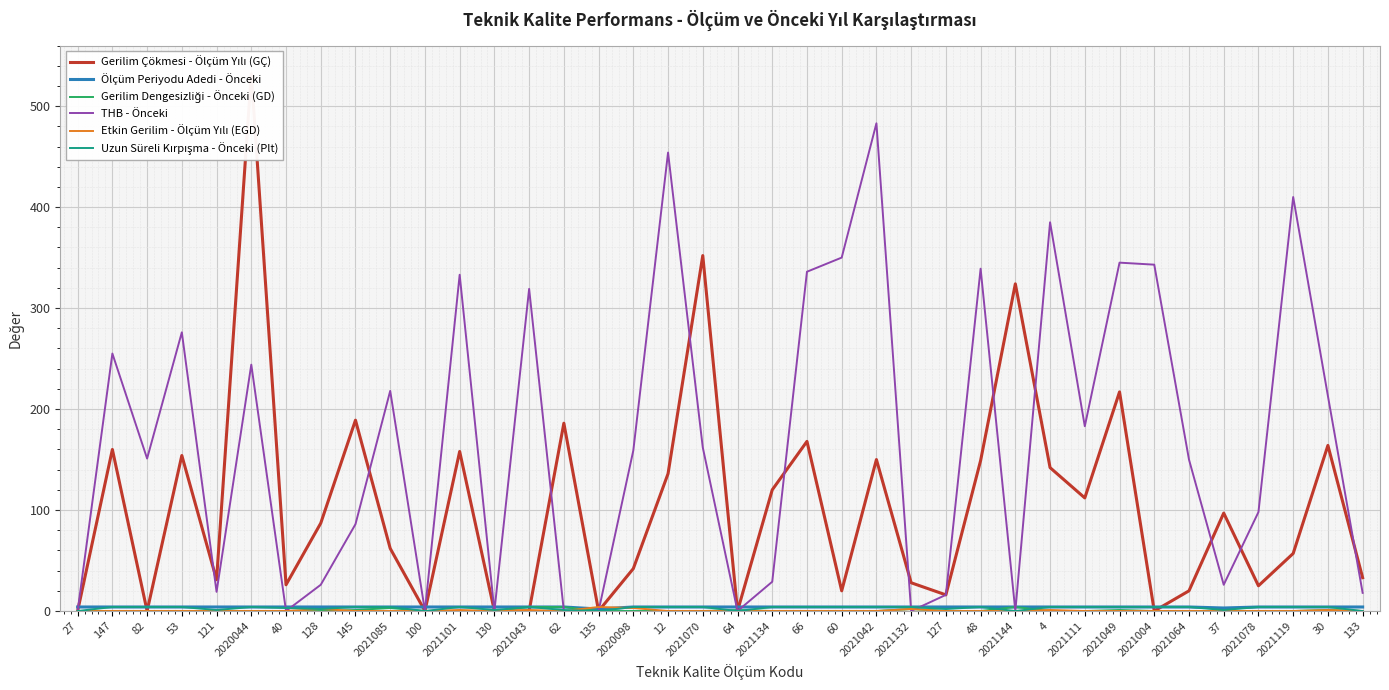

Which series has the widest spread of values?

Gerilim Çökmesi - Ölçüm Yılı (GÇ)